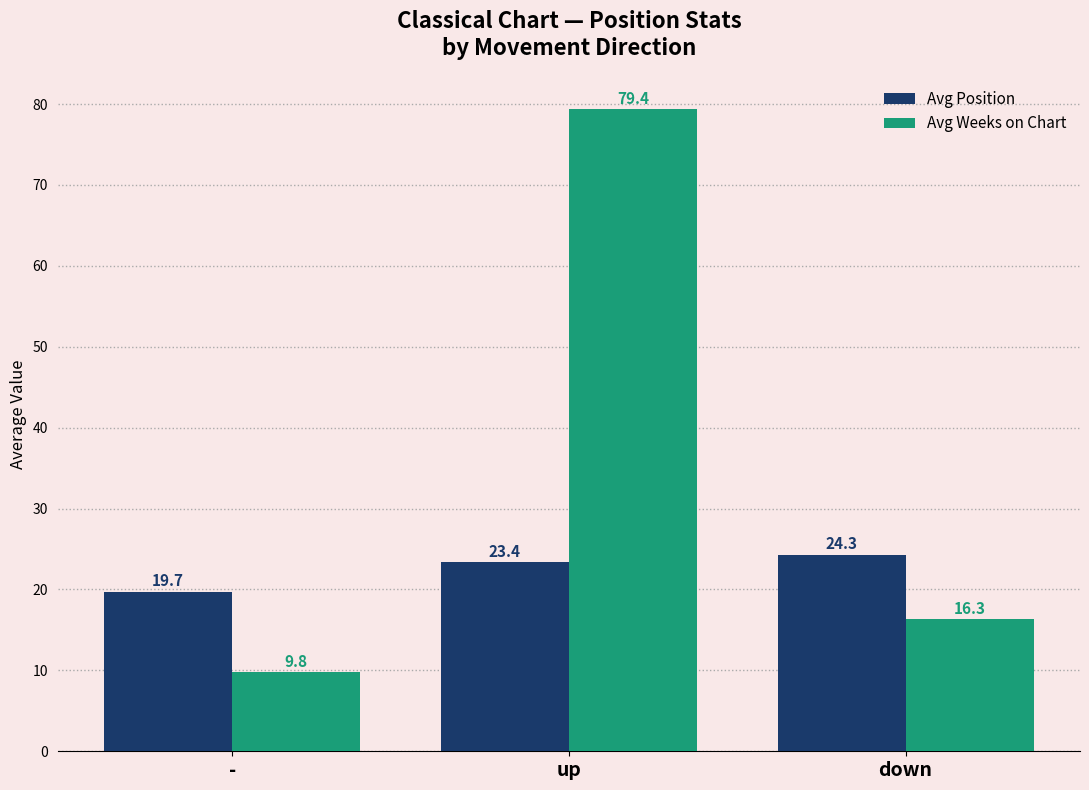

What is the difference between the highest and lowest values at down?

8.0